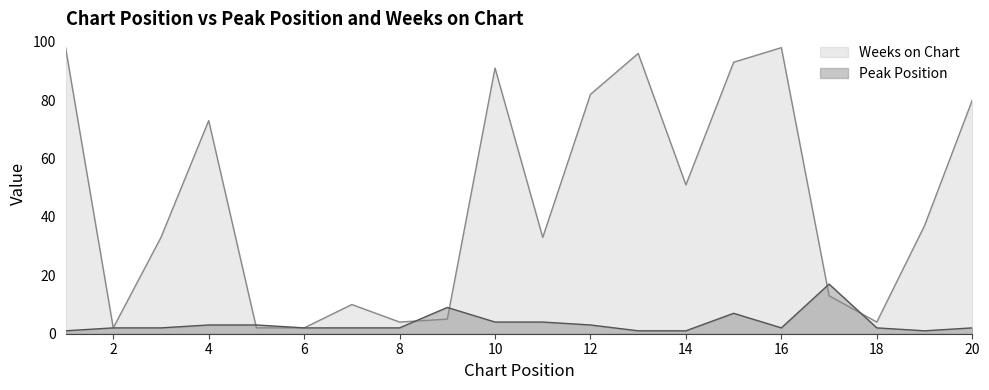

What is the maximum value shown in the chart?

98